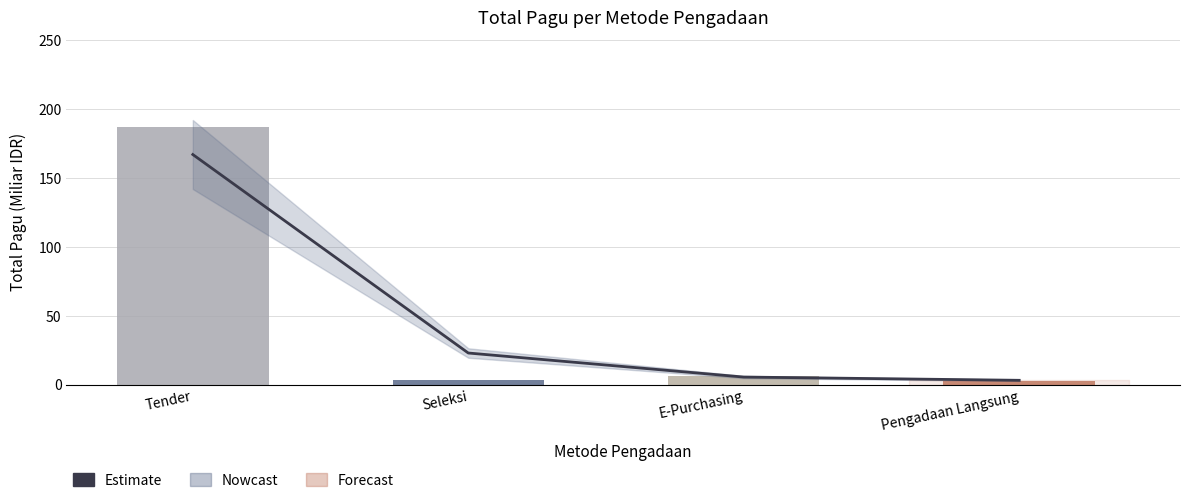

What is the label of the 2nd bar from the right?

E-Purchasing